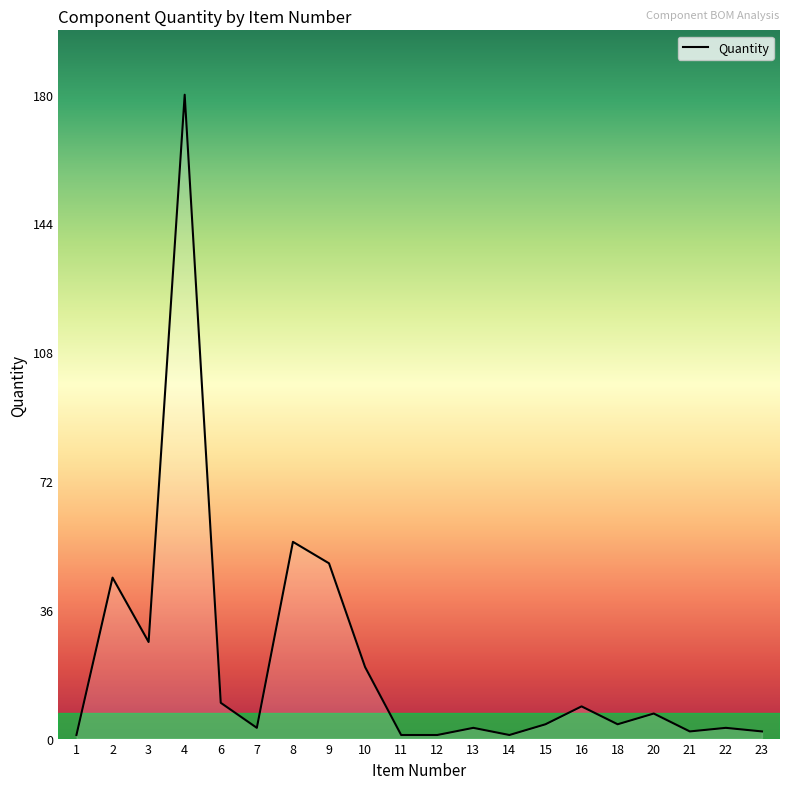

Between 12 and 10, which is larger?

10